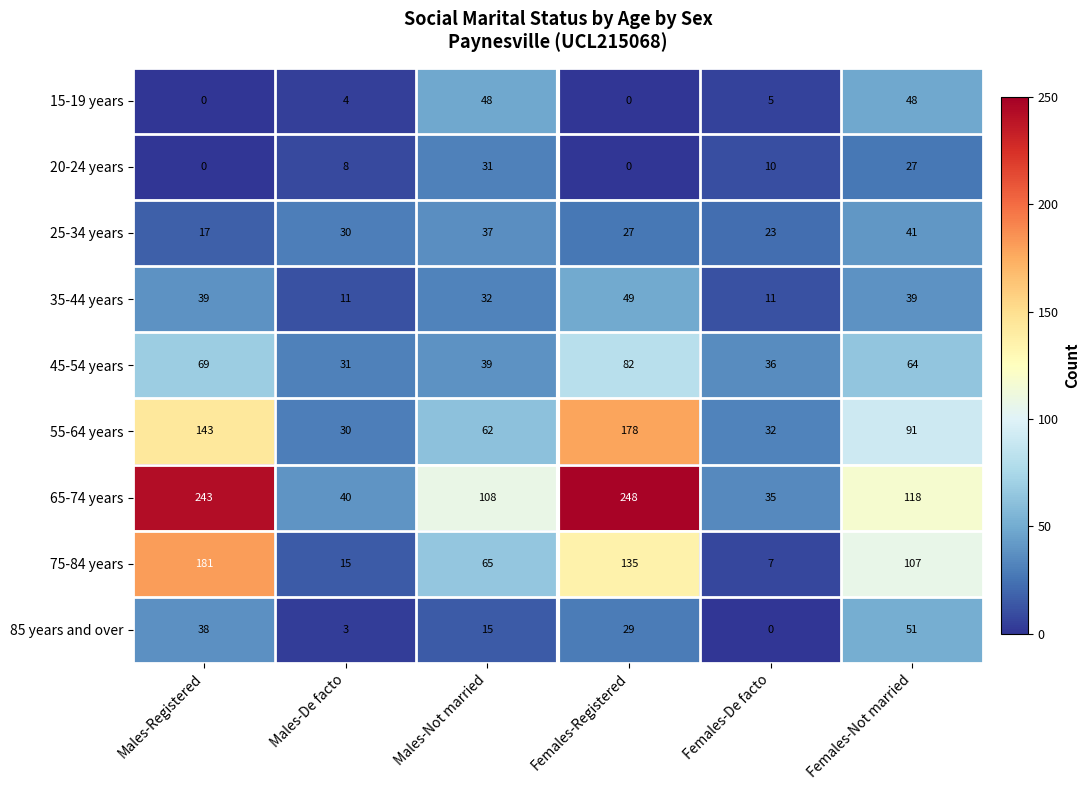

What is the total value across all series at Males-De facto?

172